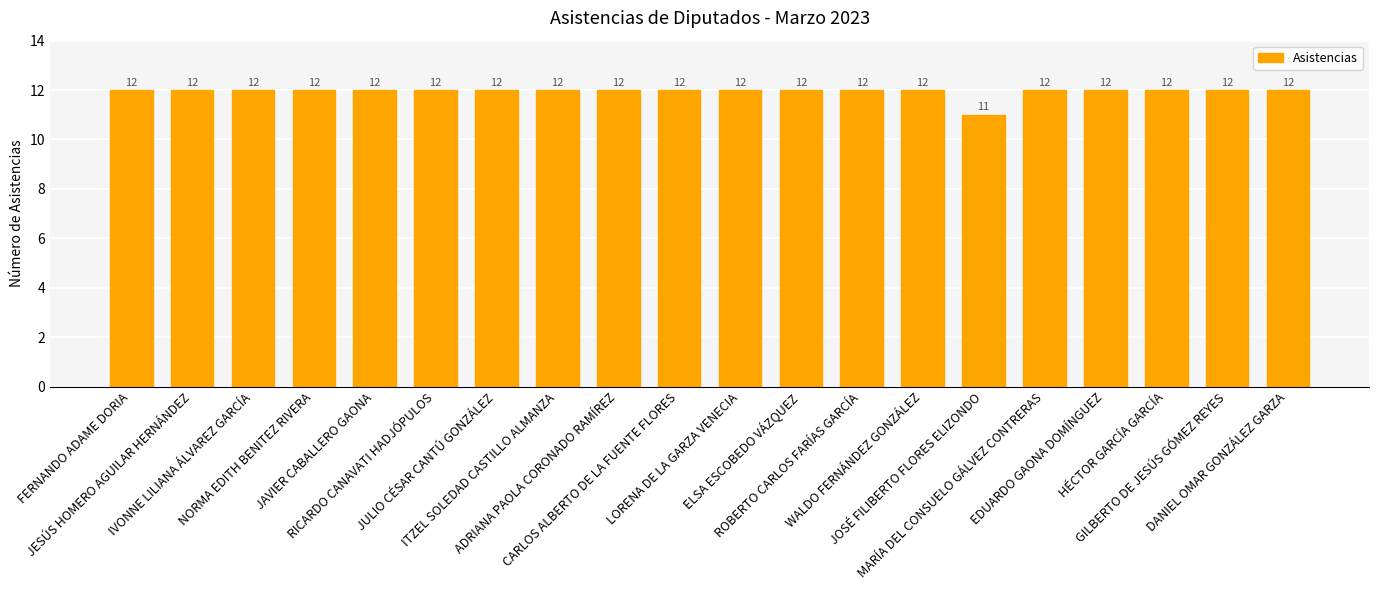

What is the sum of all values?

239